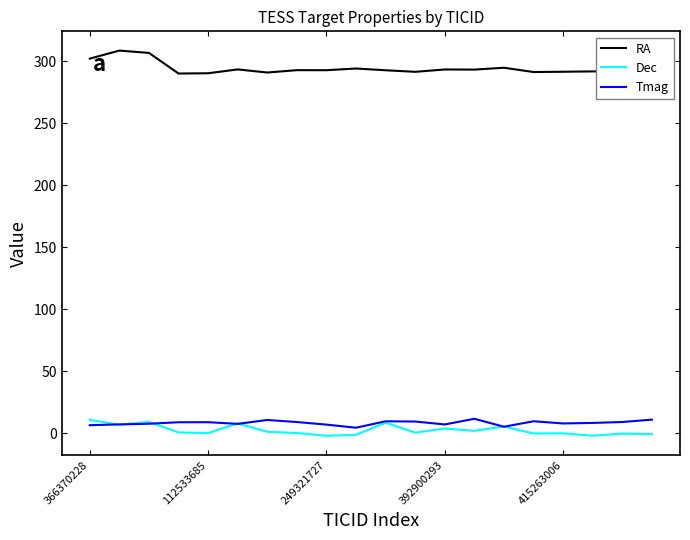

True or false: Dec and RA intersect in this chart.

False